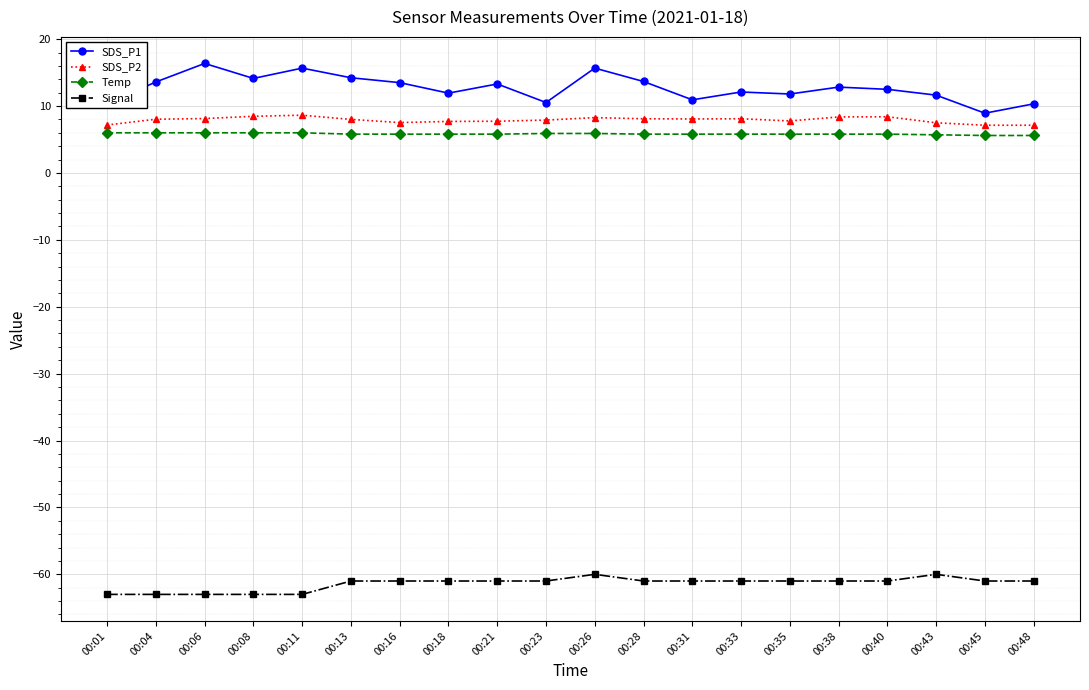

How many series are shown in this chart?

4